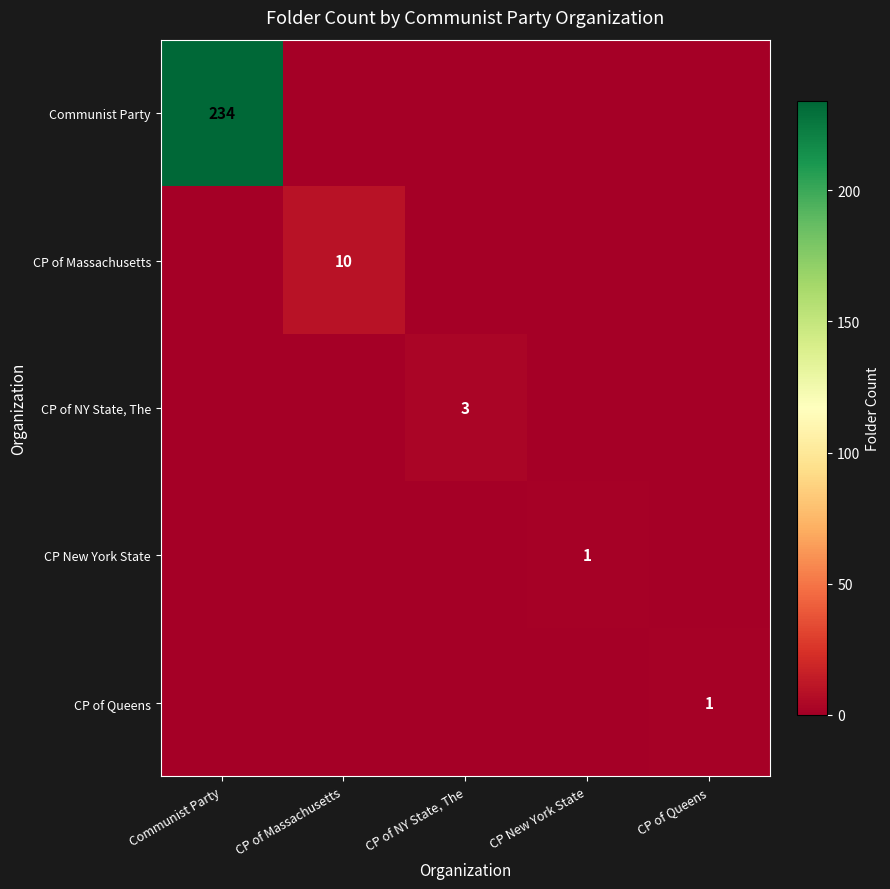

The value of CP of Queens at CP of Queens is 2. True or false?

False